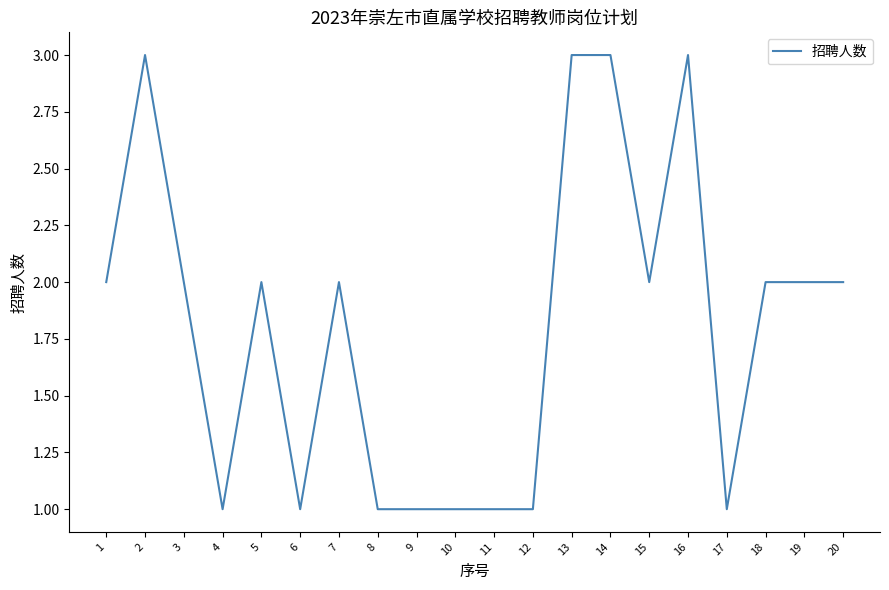

What is the sum of the values at 6 and 18?

3